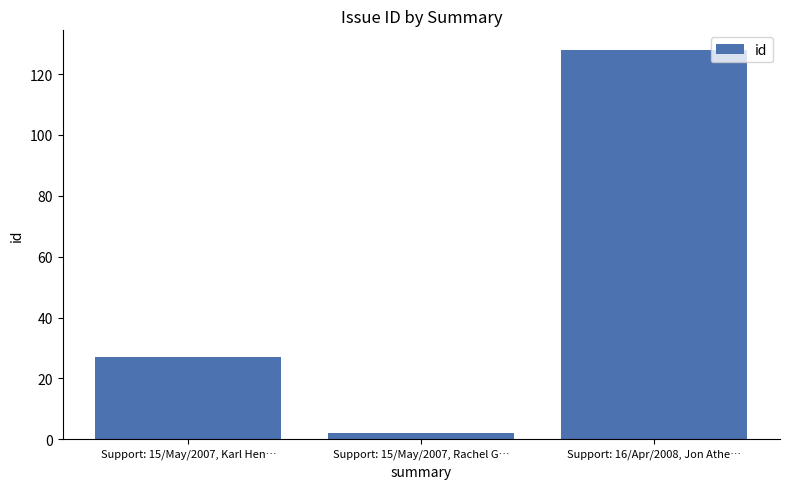

Rank the categories by value from highest to lowest.

Support: 16/Apr/2008, Jon Athe…, Support: 15/May/2007, Karl Hen…, Support: 15/May/2007, Rachel G…